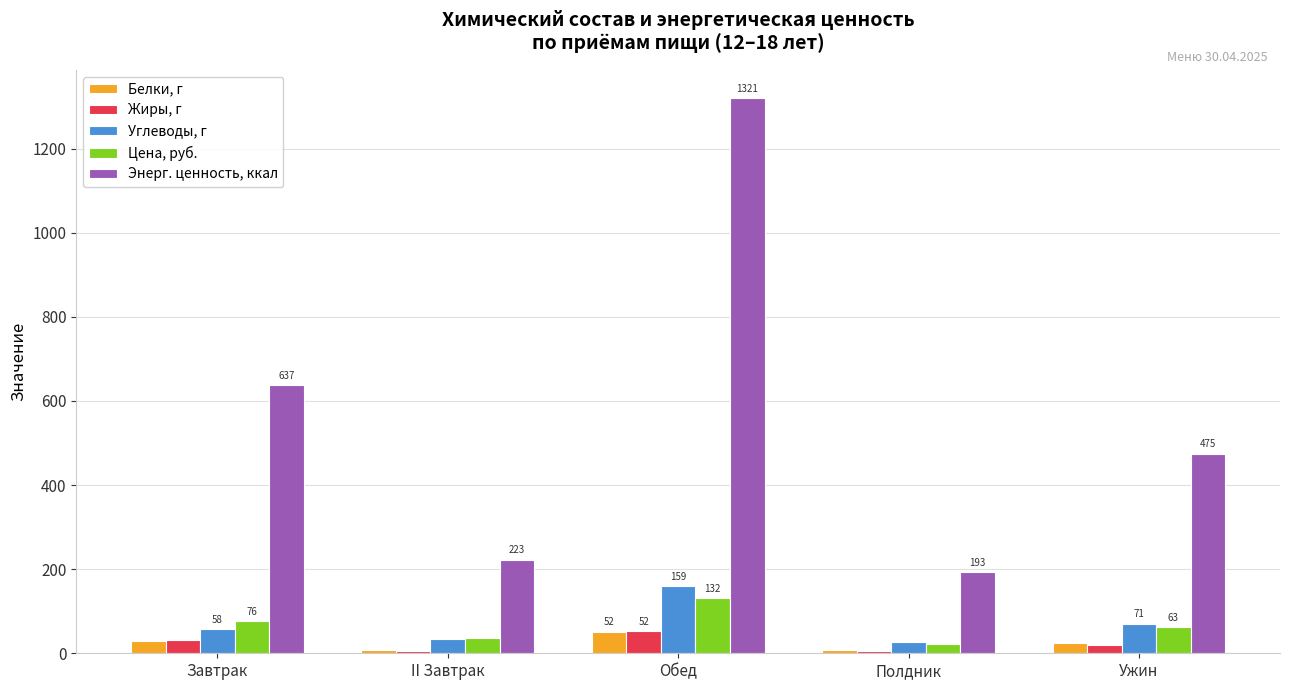

The Белки, г series shows 29.5 at Завтрак. True or false?

True